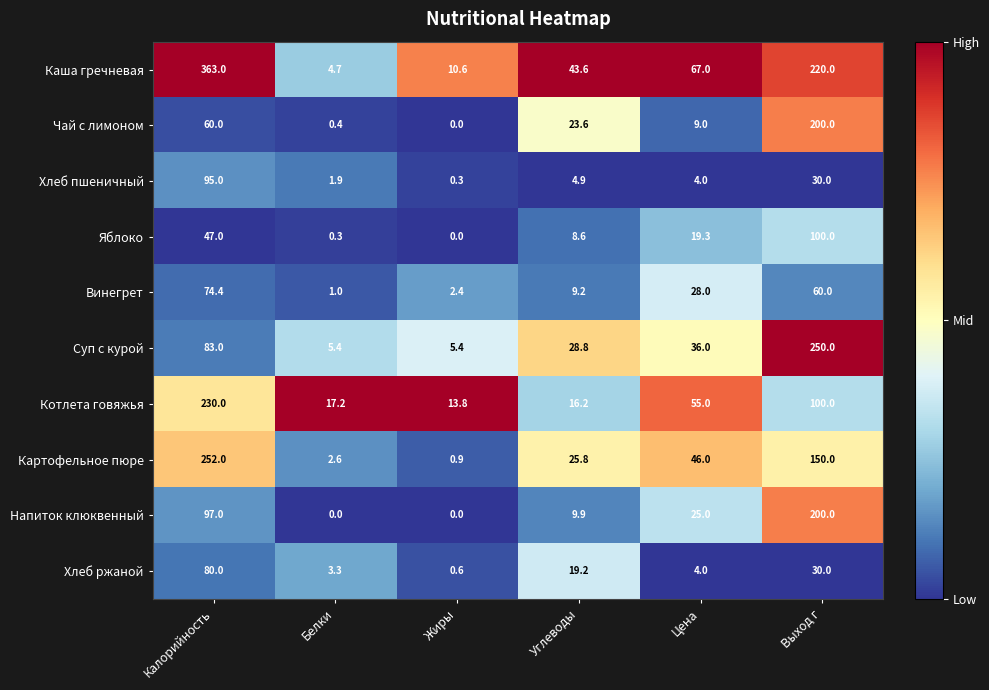

What is the average value of the Яблоко series?

29.2